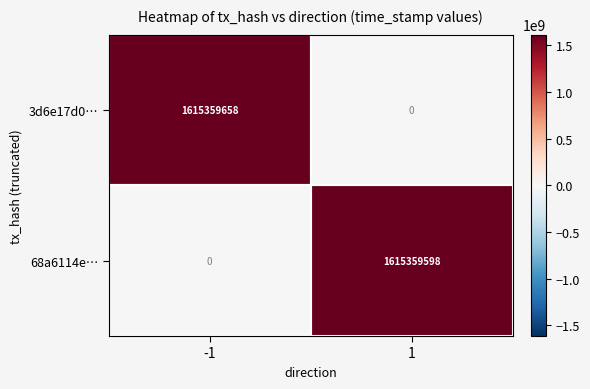

Which series changed the most between -1 and 1?

3d6e17d0…